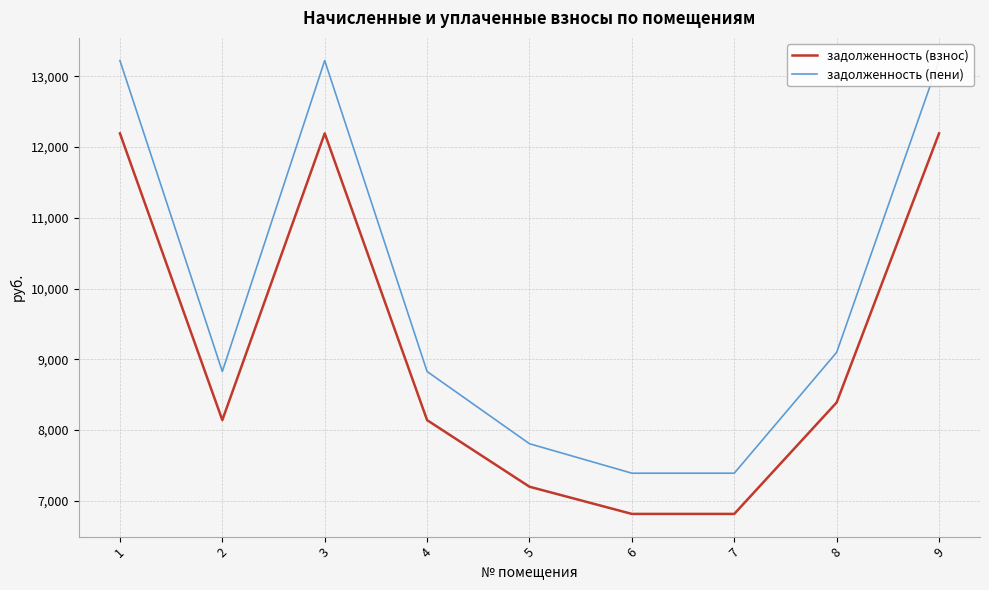

What is the sum of the задолженность (пени) values at 9 and 4?

22048.4